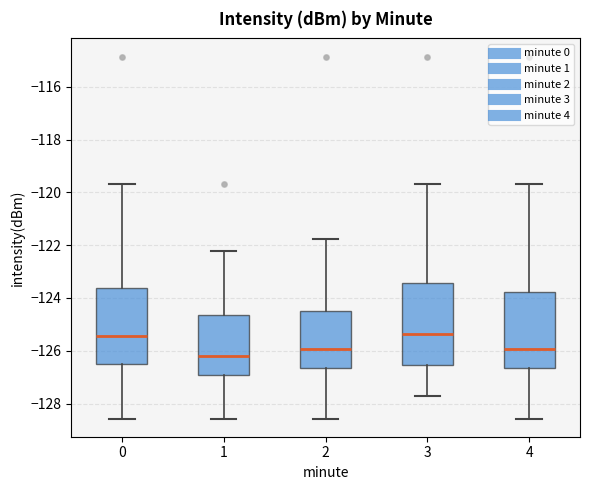

Reading left to right, read every box against the y-axis: the position of its median line, the range the box covers, and the ends of its whiskers. The values are not printed on the chart, so give them approximately, as read against the axis.

0: median -125.4, box -126.4 to -123.6, whiskers -128.6 to -119.6
1: median -126.2, box -127.0 to -124.6, whiskers -128.6 to -122.2
2: median -126.0, box -126.6 to -124.4, whiskers -128.6 to -121.8
3: median -125.4, box -126.6 to -123.4, whiskers -127.8 to -119.6
4: median -126.0, box -126.6 to -123.8, whiskers -128.6 to -119.6